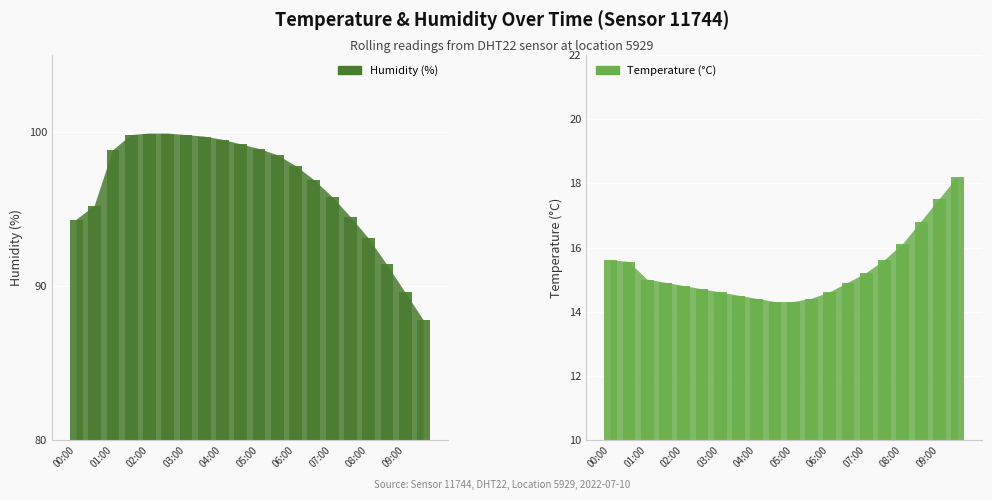

The temperature series shows 9.7 at 01:00. True or false?

False